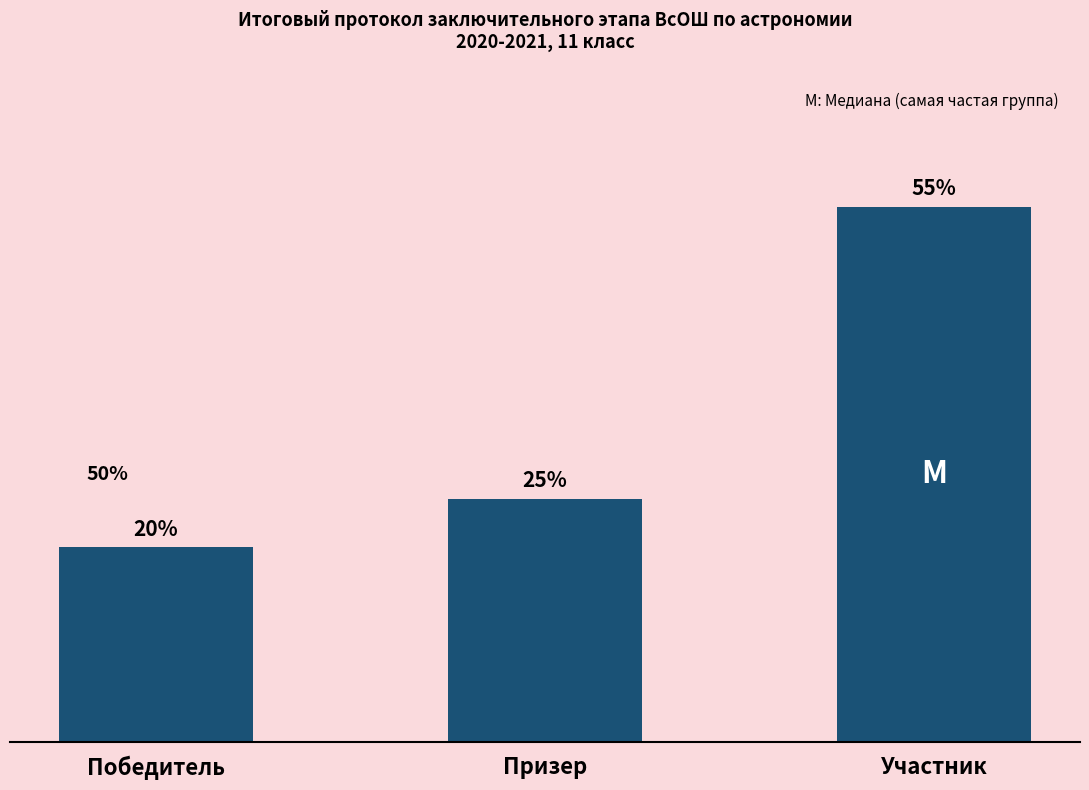

What is the difference between the values at Победитель and Призер?

1